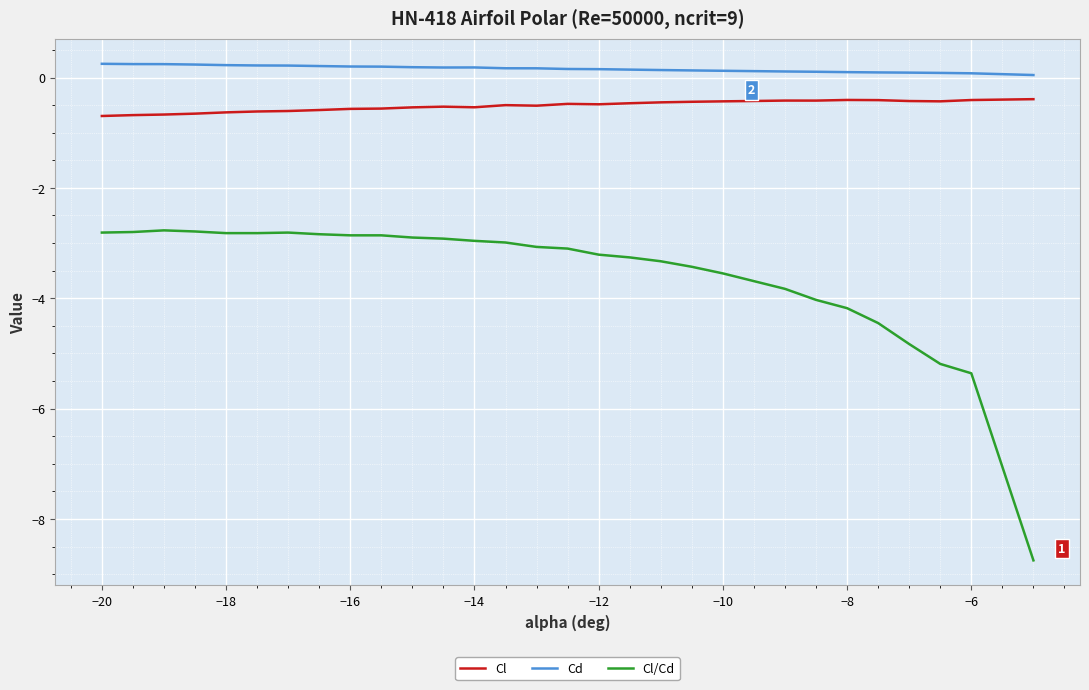

What is the minimum value for Cl?

-0.7